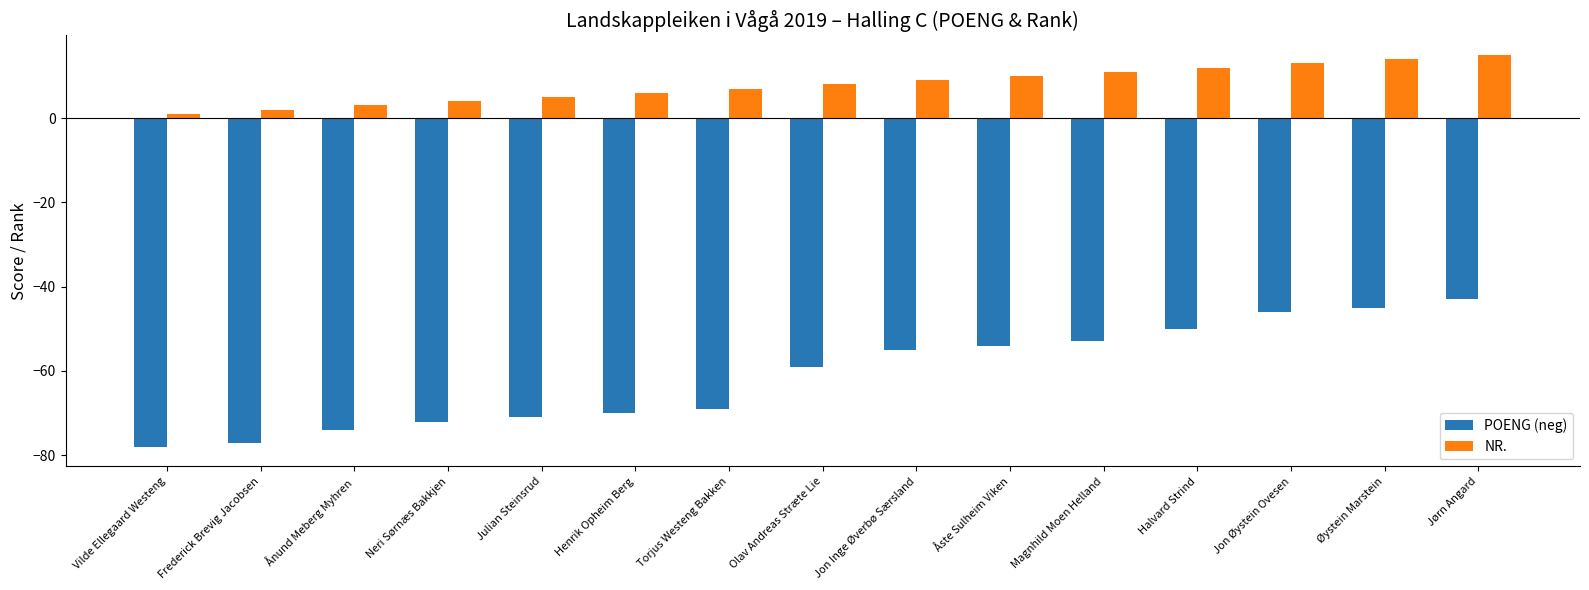

List the series in order of their overall mean, lowest first.

POENG (neg), NR.